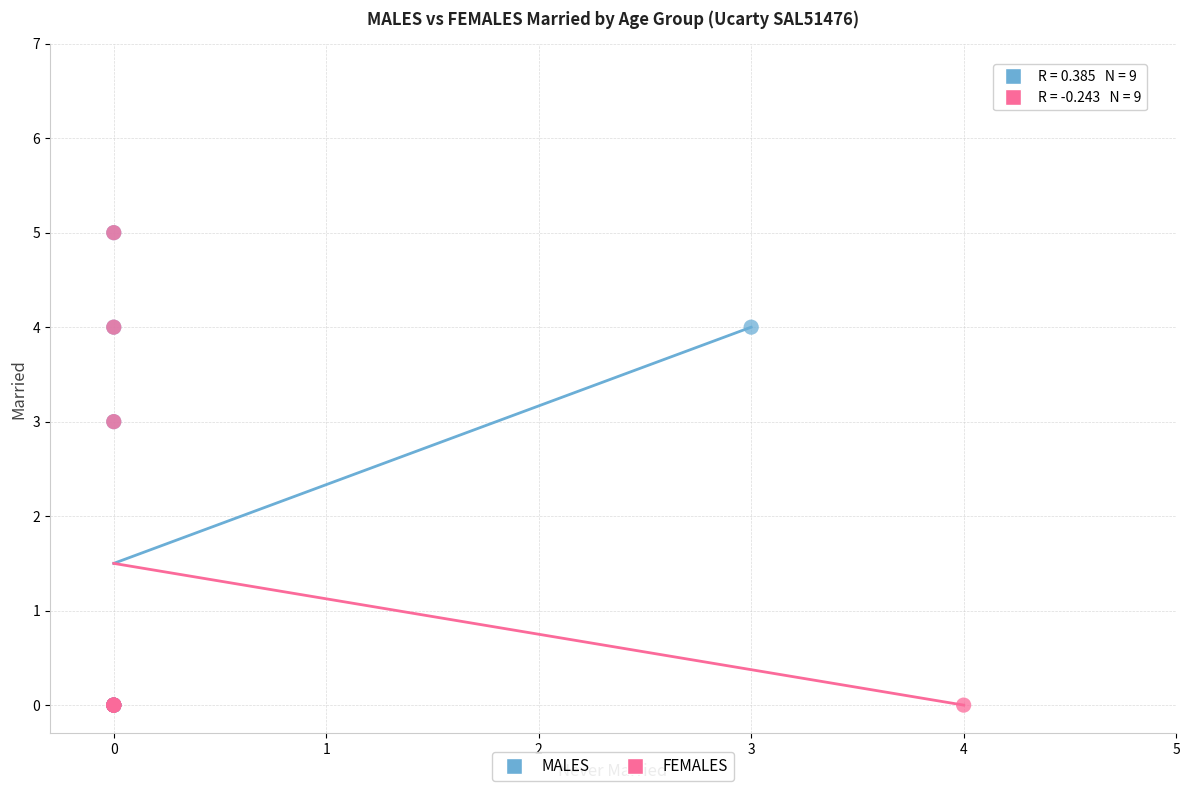

What are all the series names shown in the legend?

MALES, FEMALES